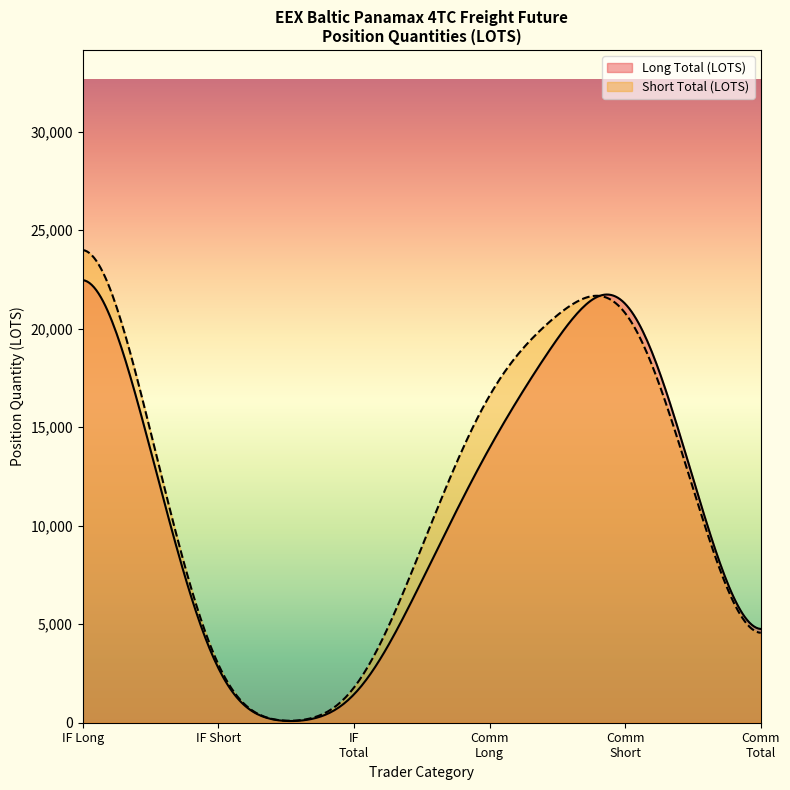

What is the difference between the maximum and minimum values in the Short series?

23768.2